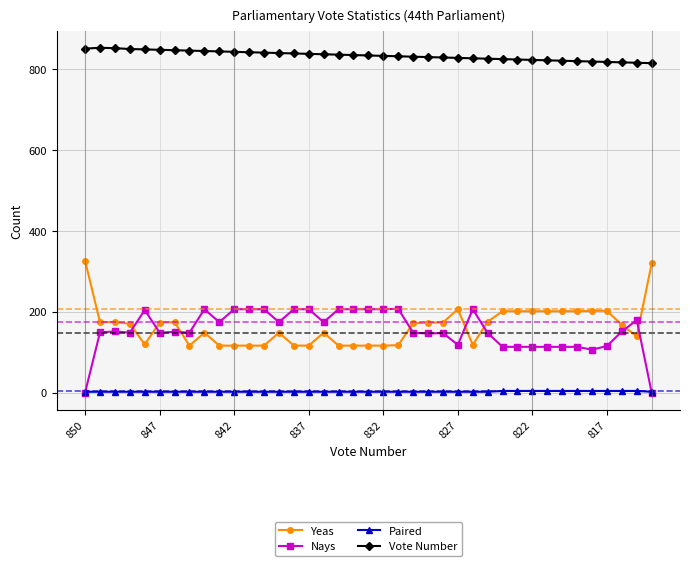

How many lines are shown in the chart?

4